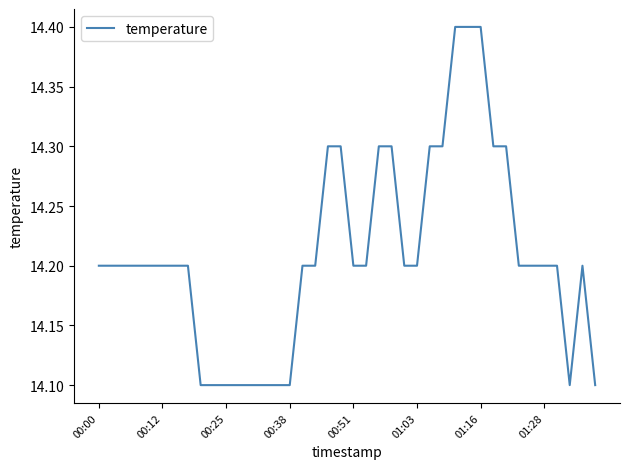

What is the smallest value displayed?

14.1